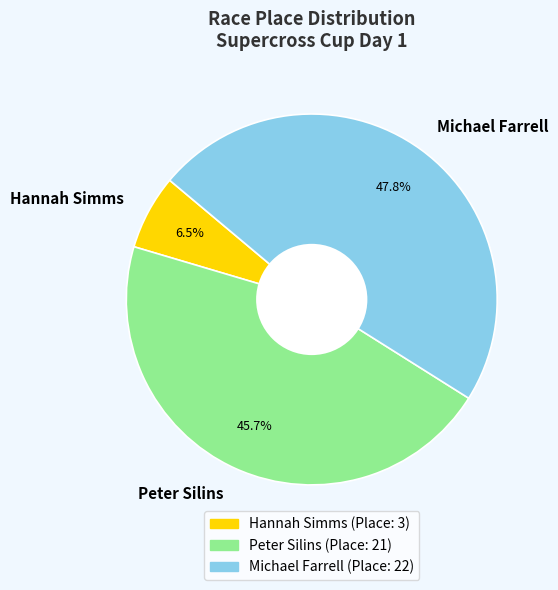

How many segments does this pie chart have?

3